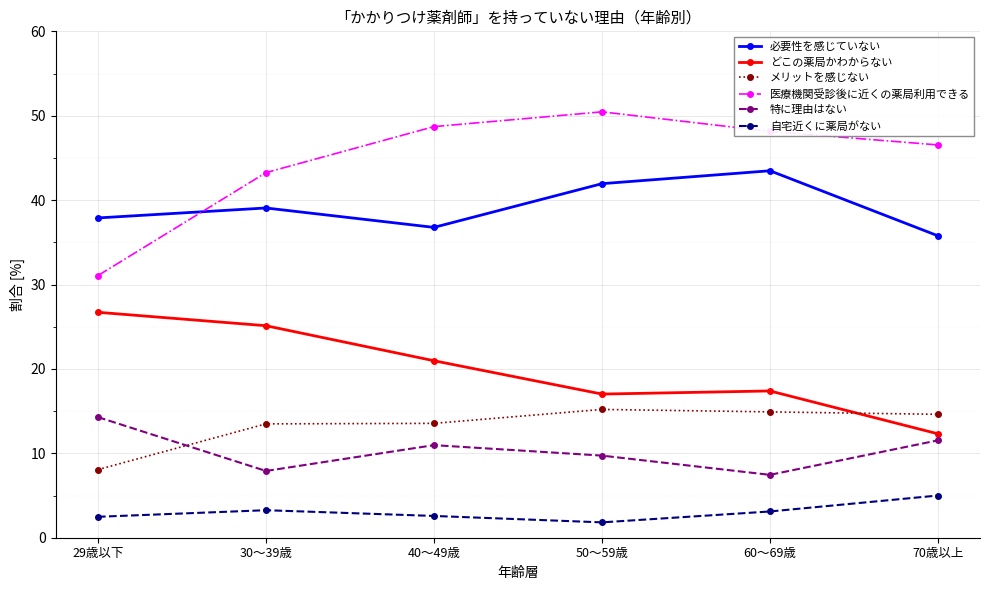

Does the chart have visible grid lines?

Yes